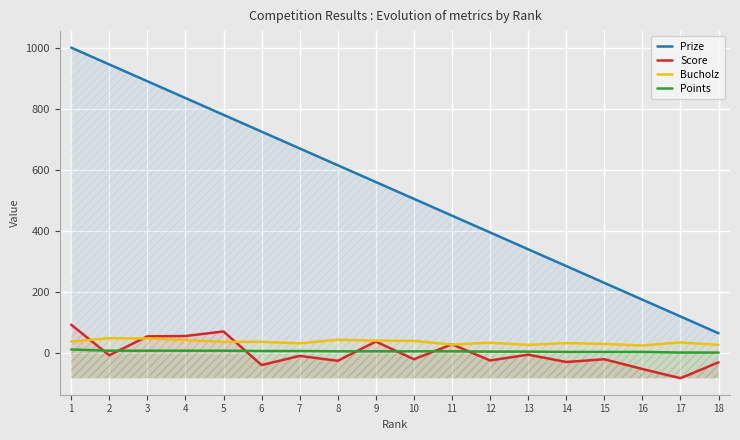

Is this an area chart (filled region under the line)?

No